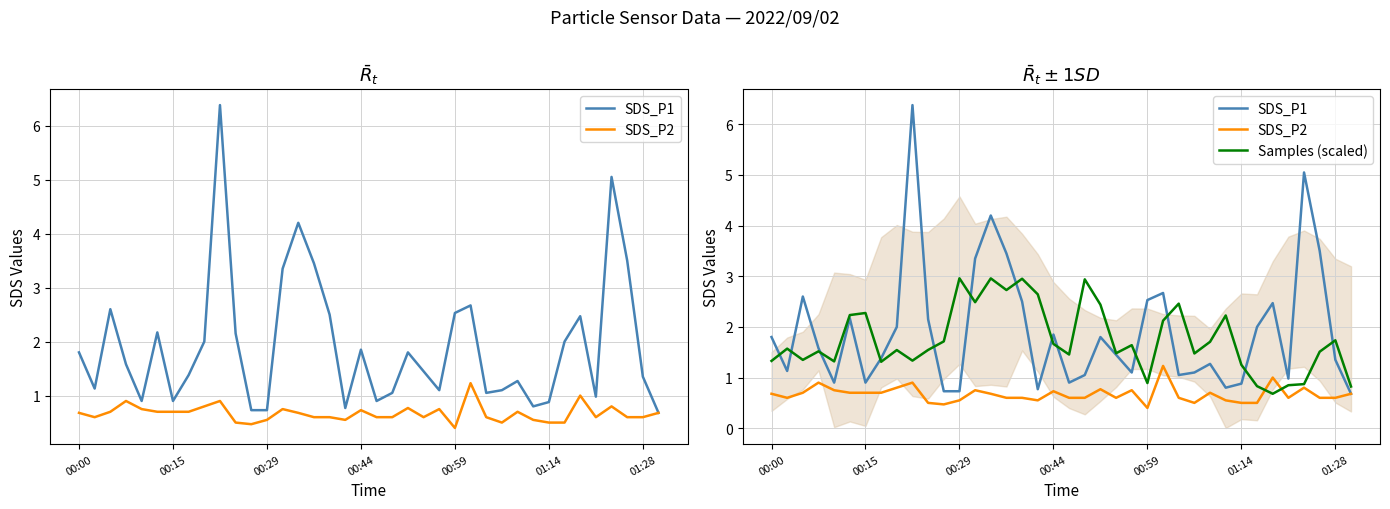

At how many categories does at least one series exceed 5?

2